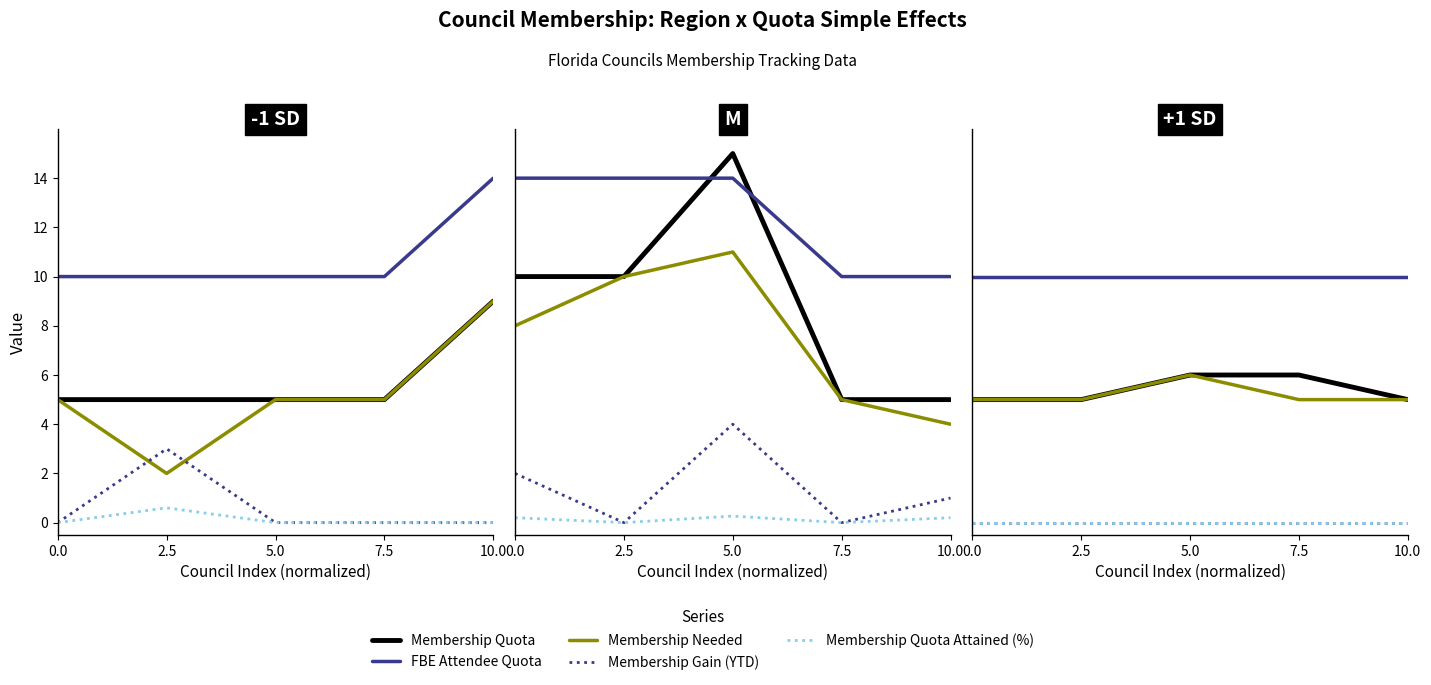

True or false: Membership Quota and Membership Needed intersect in this chart.

False